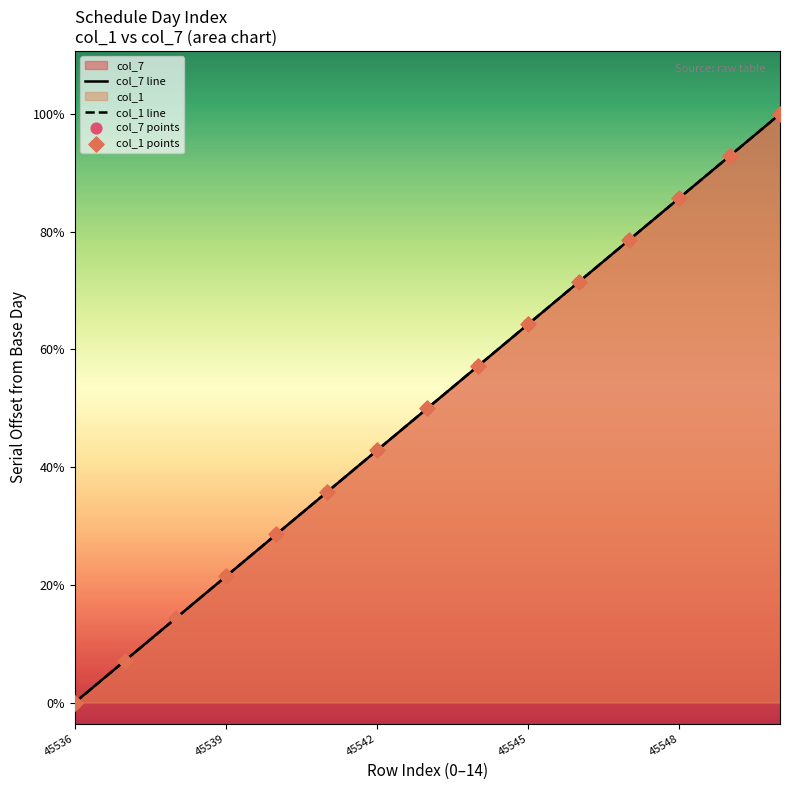

What are all the series names shown in the legend?

col_7 line, col_1 line, col_7 points, col_1 points